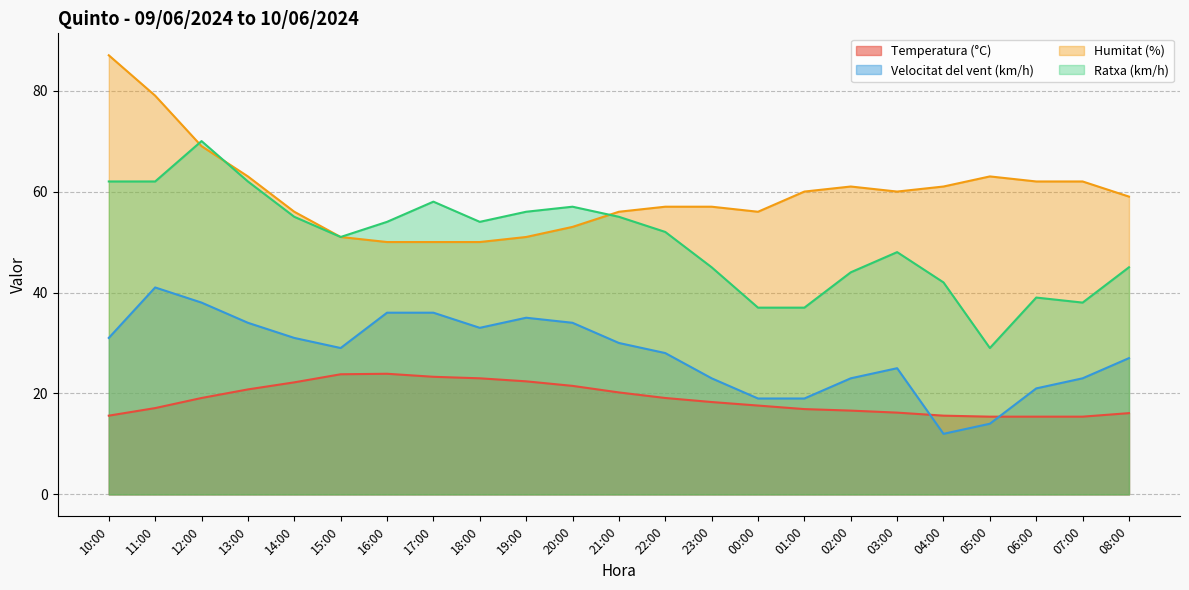

At which category does Ratxa (km/h) reach its first local peak?

12:00